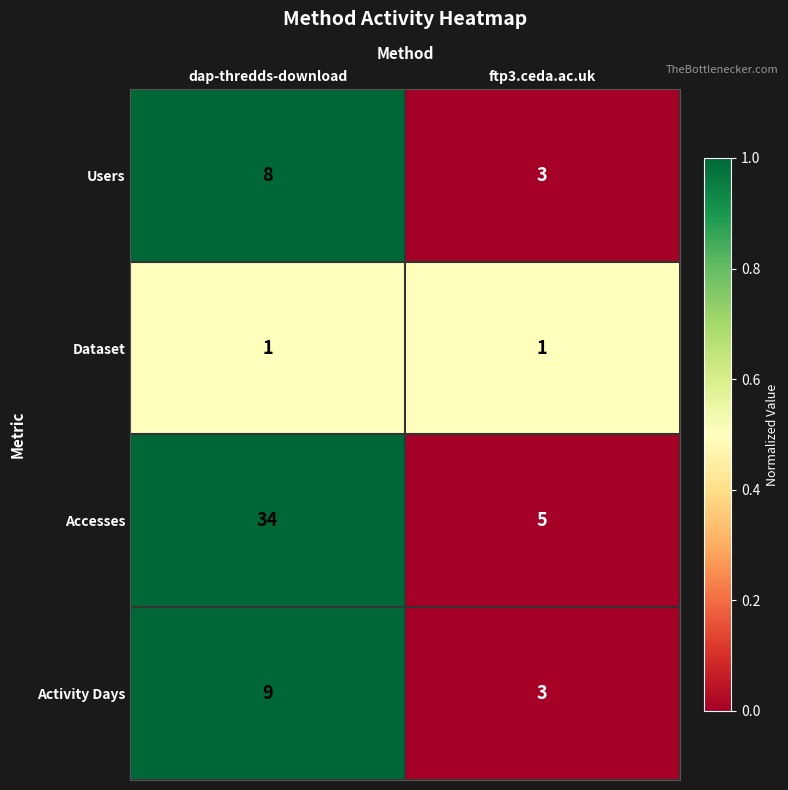

True or false: Activity Days has a value of 9 at dap-thredds-download.

True